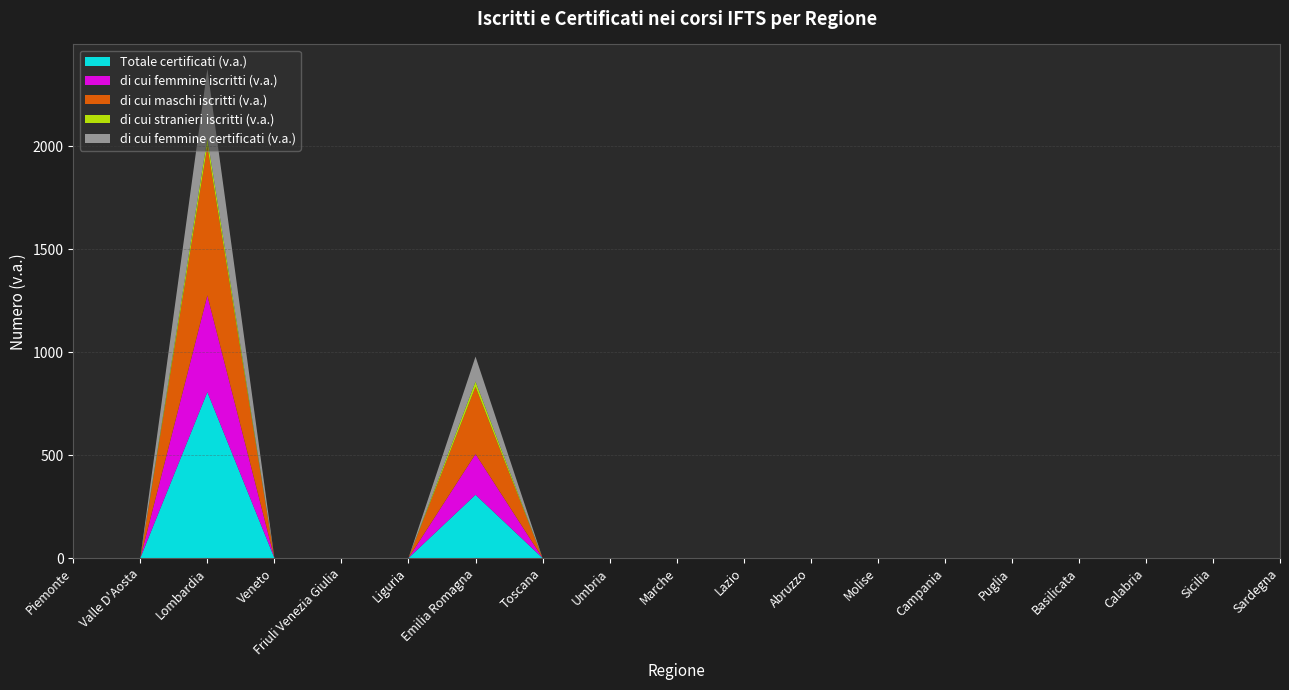

Reading left to right, list all the values displayed in this chart.

Totale certificati (v.a.): Piemonte=0	Valle D'Aosta=0	Lombardia=806	Veneto=0	Friuli Venezia Giulia=0	Liguria=0	Emilia Romagna=307	Toscana=0	Umbria=0	Marche=0	Lazio=0	Abruzzo=0	Molise=0	Campania=0	Puglia=0	Basilicata=0	Calabria=0	Sicilia=0	Sardegna=0
di cui femmine iscritti (v.a.): Piemonte=0	Valle D'Aosta=0	Lombardia=469	Veneto=0	Friuli Venezia Giulia=0	Liguria=0	Emilia Romagna=198	Toscana=0	Umbria=0	Marche=0	Lazio=0	Abruzzo=0	Molise=0	Campania=0	Puglia=0	Basilicata=0	Calabria=0	Sicilia=0	Sardegna=0
di cui maschi iscritti (v.a.): Piemonte=0	Valle D'Aosta=0	Lombardia=724	Veneto=0	Friuli Venezia Giulia=0	Liguria=0	Emilia Romagna=326	Toscana=0	Umbria=0	Marche=0	Lazio=0	Abruzzo=0	Molise=0	Campania=0	Puglia=0	Basilicata=0	Calabria=0	Sicilia=0	Sardegna=0
di cui stranieri iscritti (v.a.): Piemonte=0	Valle D'Aosta=0	Lombardia=39	Veneto=0	Friuli Venezia Giulia=0	Liguria=0	Emilia Romagna=26	Toscana=0	Umbria=0	Marche=0	Lazio=0	Abruzzo=0	Molise=0	Campania=0	Puglia=0	Basilicata=0	Calabria=0	Sicilia=0	Sardegna=0
di cui femmine certificati (v.a.): Piemonte=0	Valle D'Aosta=0	Lombardia=337	Veneto=0	Friuli Venezia Giulia=0	Liguria=0	Emilia Romagna=121	Toscana=0	Umbria=0	Marche=0	Lazio=0	Abruzzo=0	Molise=0	Campania=0	Puglia=0	Basilicata=0	Calabria=0	Sicilia=0	Sardegna=0